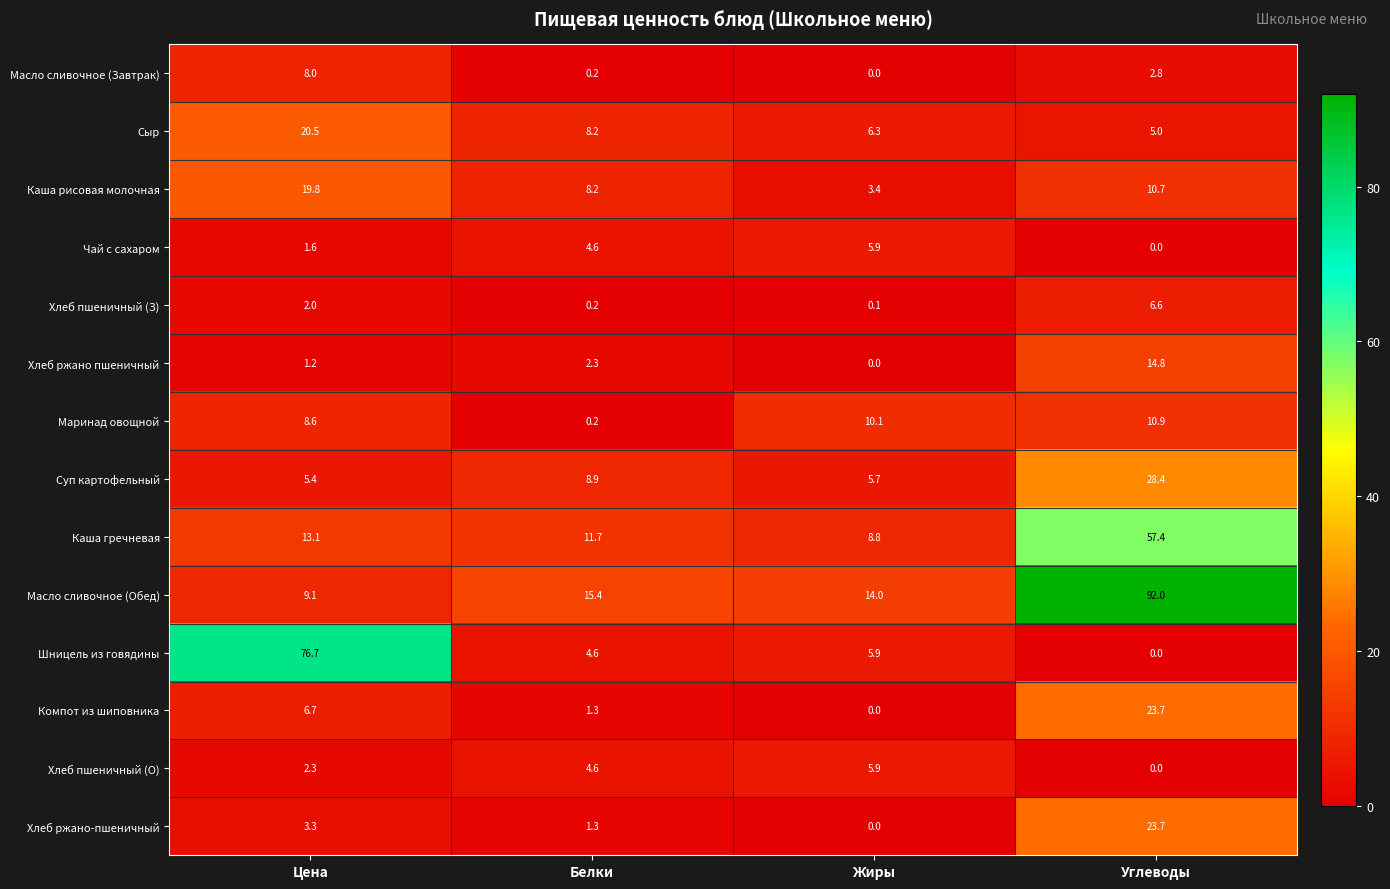

Which series has the widest spread of values?

Масло сливочное (Обед)